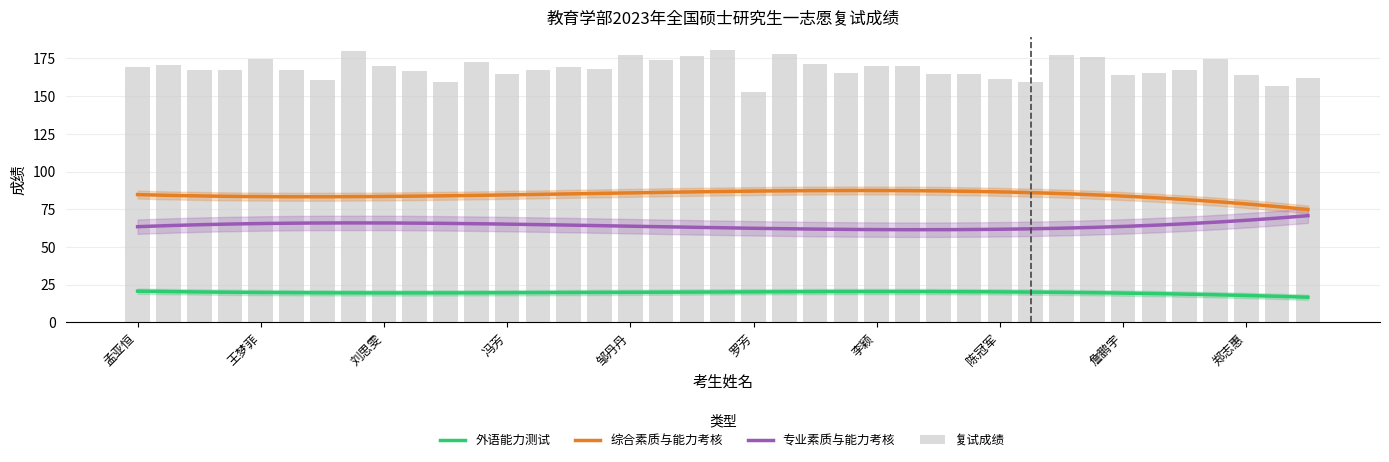

Is it true that 综合素质与能力考核 equals 87.4 at 余盼?

True